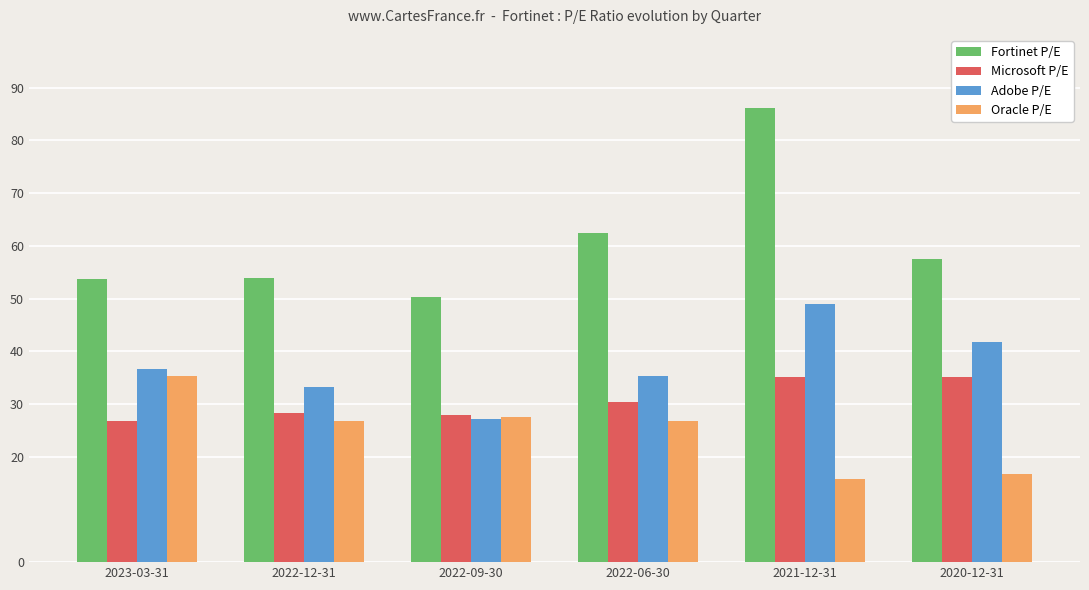

Which category has the highest value in the Fortinet P/E series?

2021-12-31